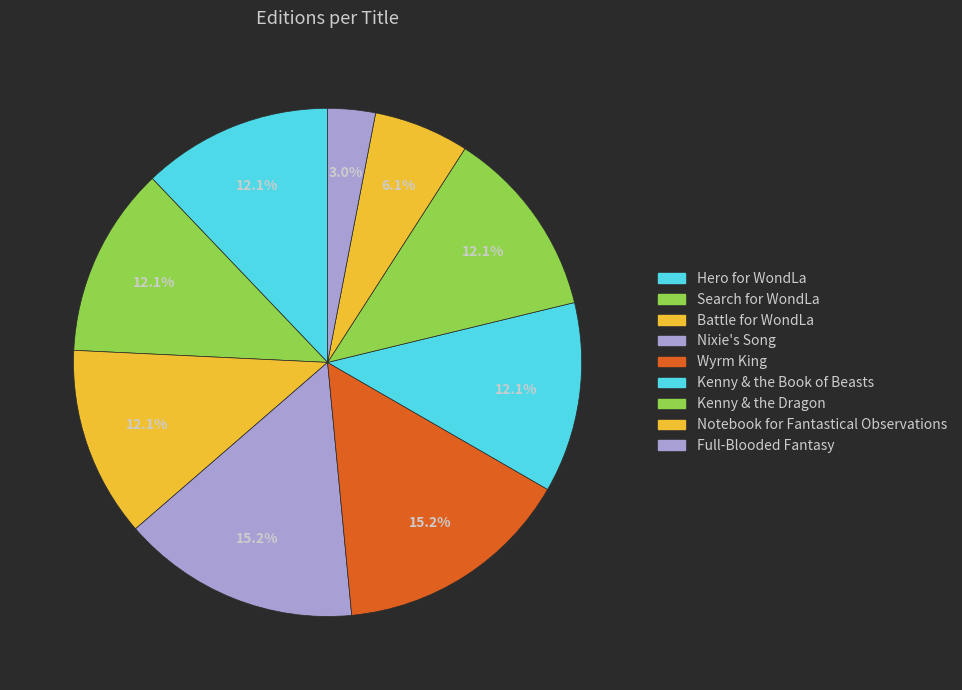

Count the number of slices in the pie.

9